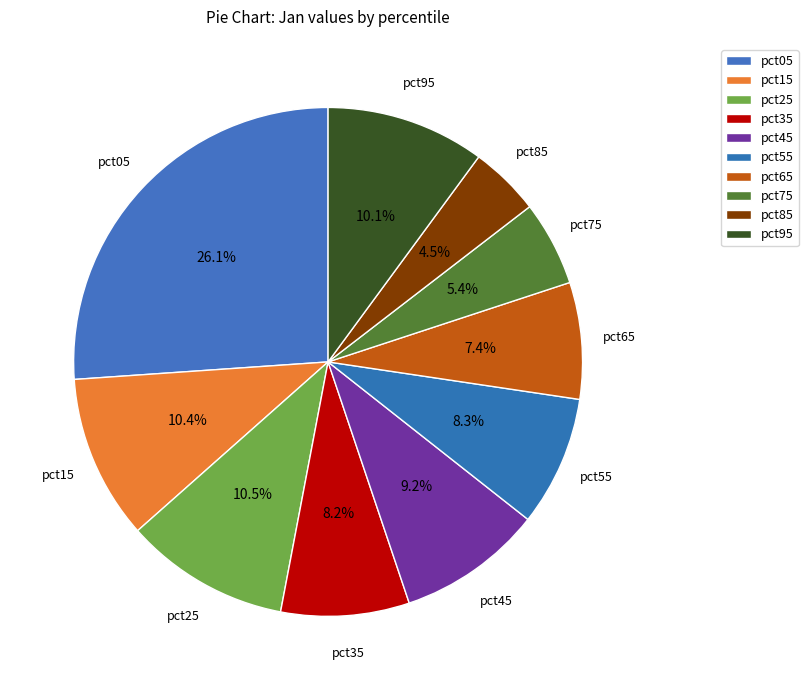

How many slices are in this pie chart?

10